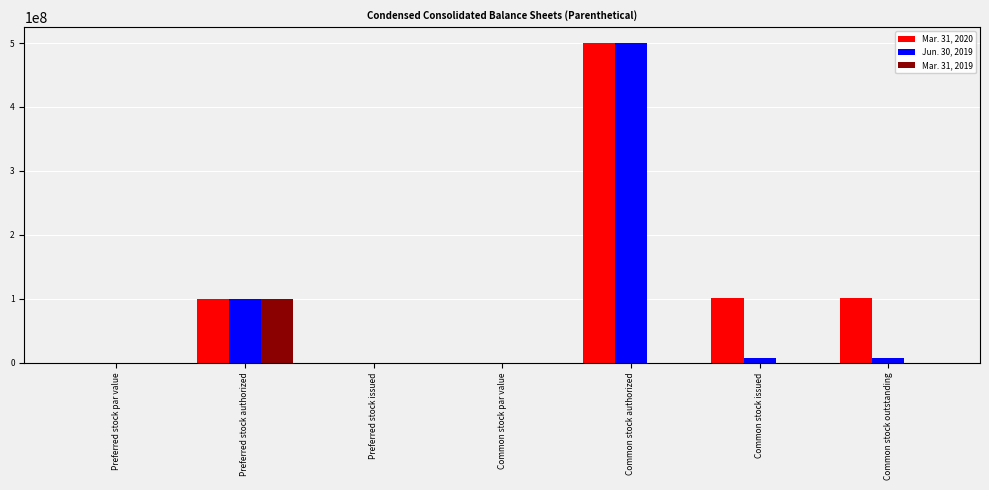

What is the maximum value for Mar. 31, 2020?

500000000.0